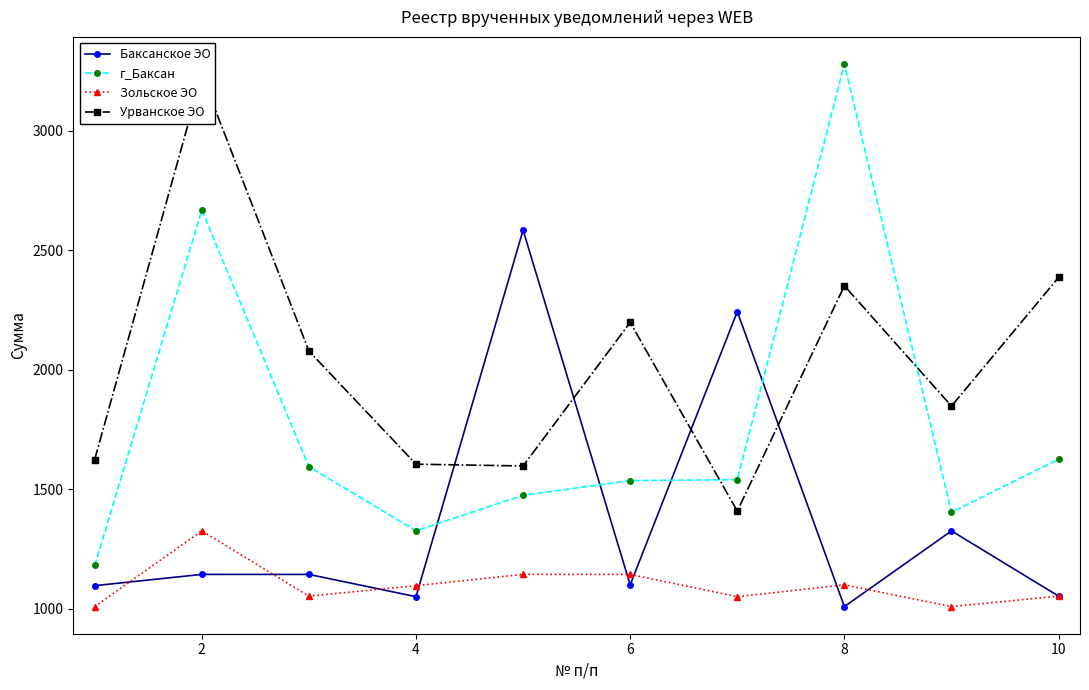

Does the chart have visible grid lines?

No